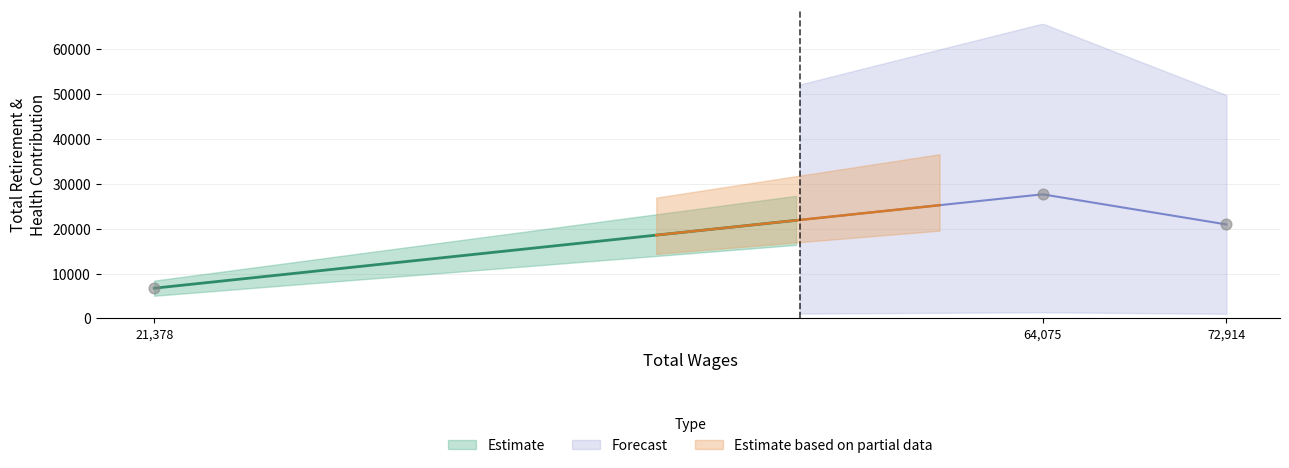

Between 64075.0 and 21378.0, which is larger?

64075.0